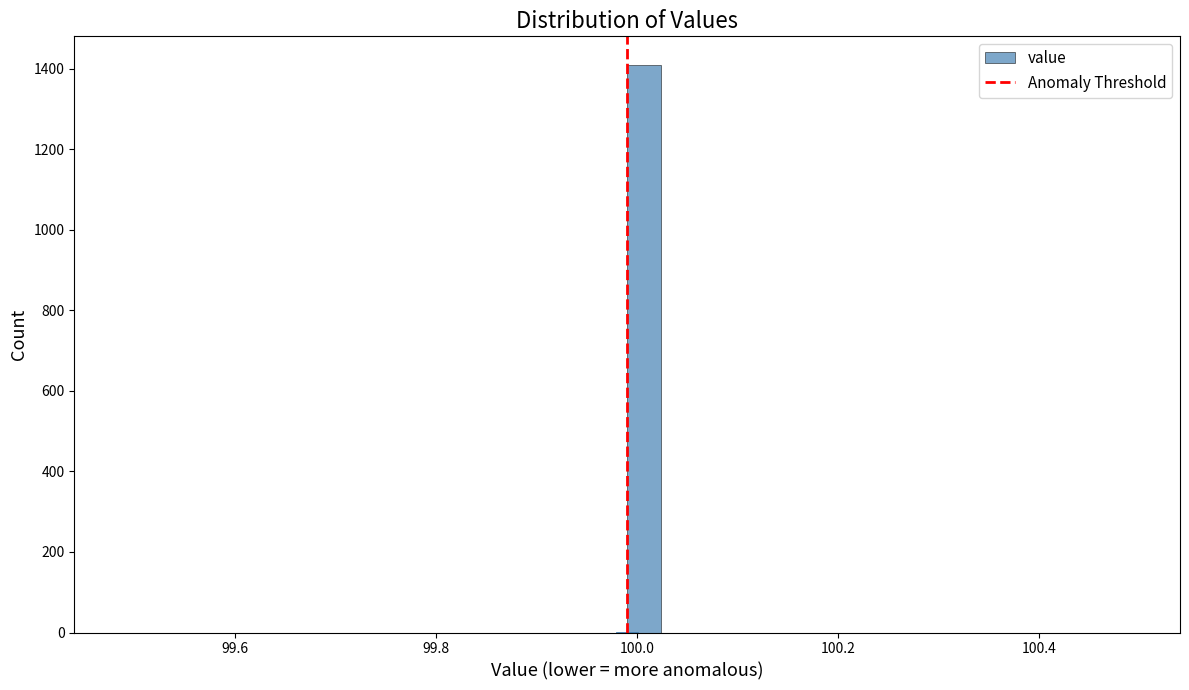

Read against the x-axis, roughly where is the centre of the tallest bar?

100.00